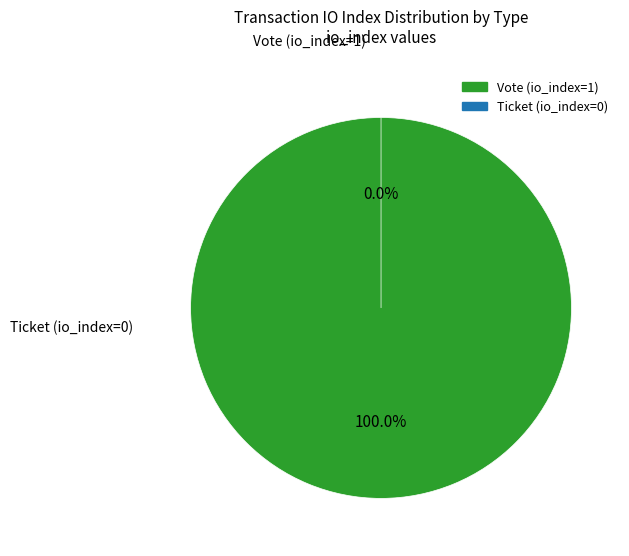

Count the number of slices in the pie.

2